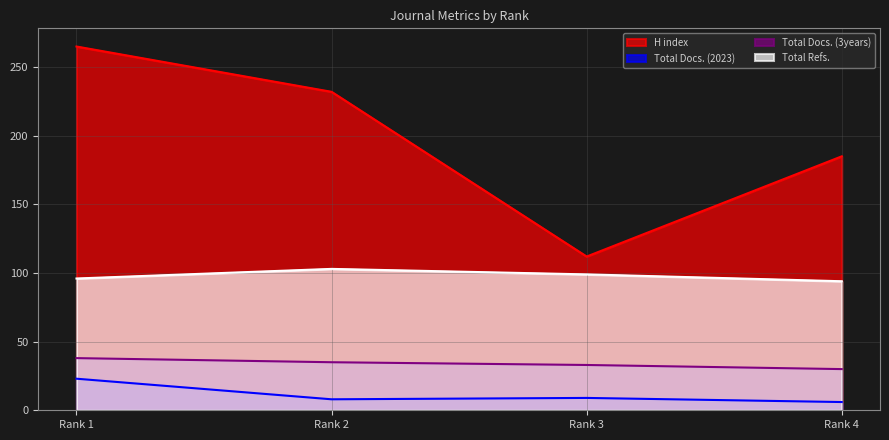

What value does the Total Refs. series have at Rank 4?

94